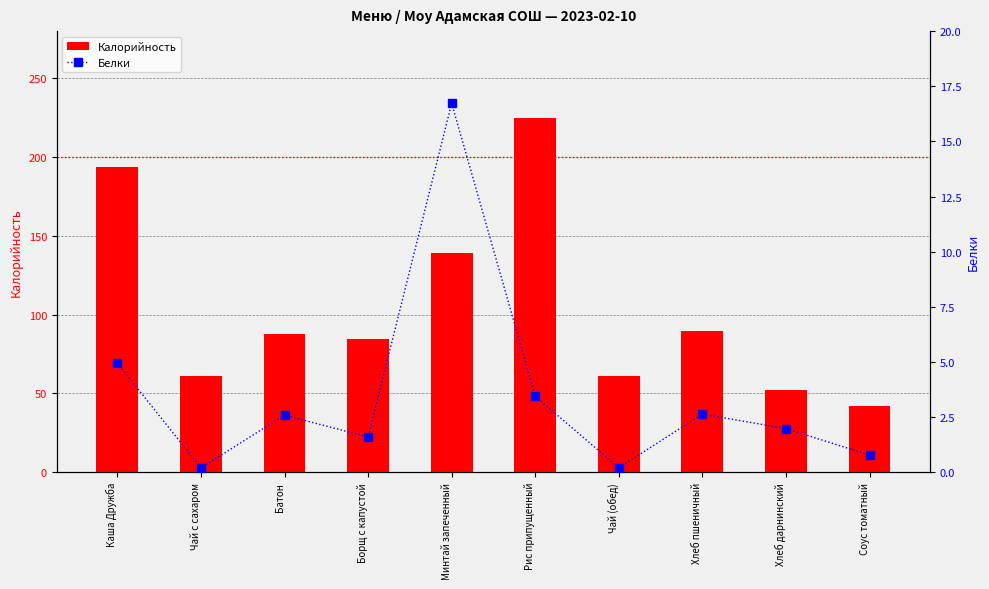

List the series in order of their peak value, highest first.

Калорийность, Белки